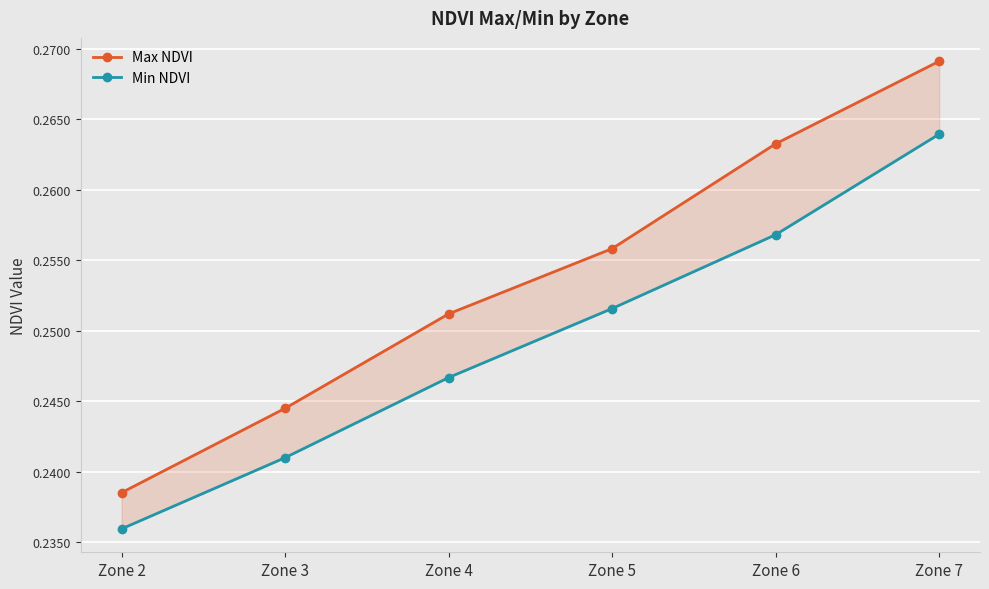

What is the average value of the Min NDVI series?

0.2